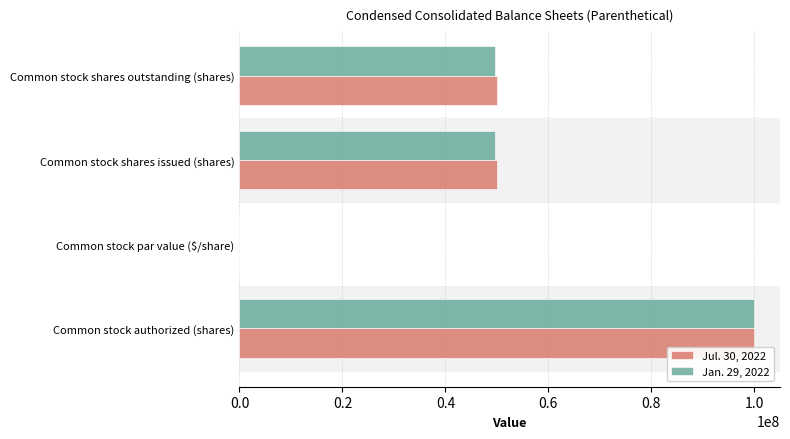

Which category has the highest value across all series?

Common stock authorized (shares)